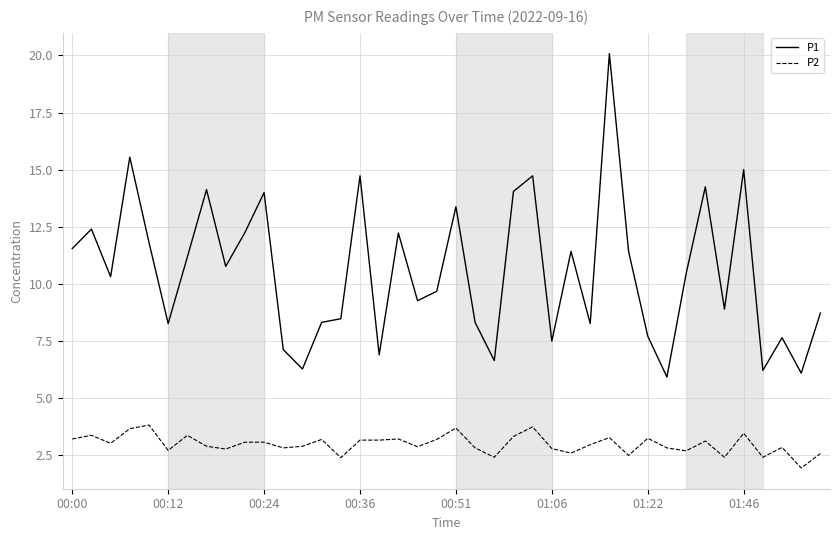

True or false: P1 and P2 intersect in this chart.

False